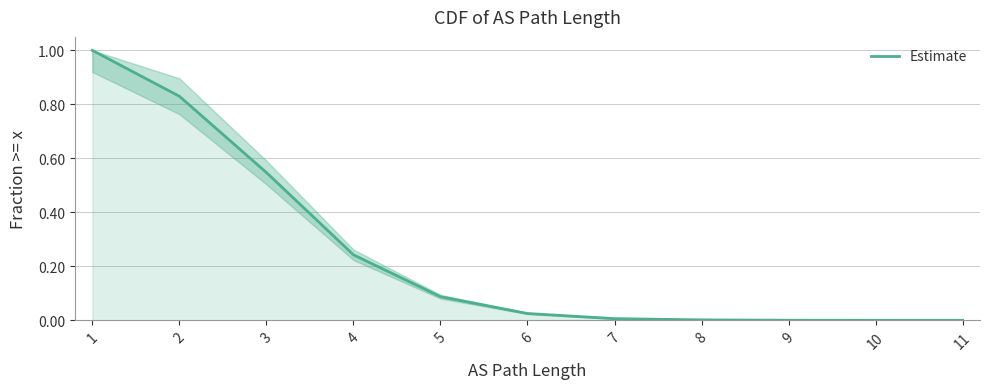

What is the change in value from 4 to 7?

-0.2